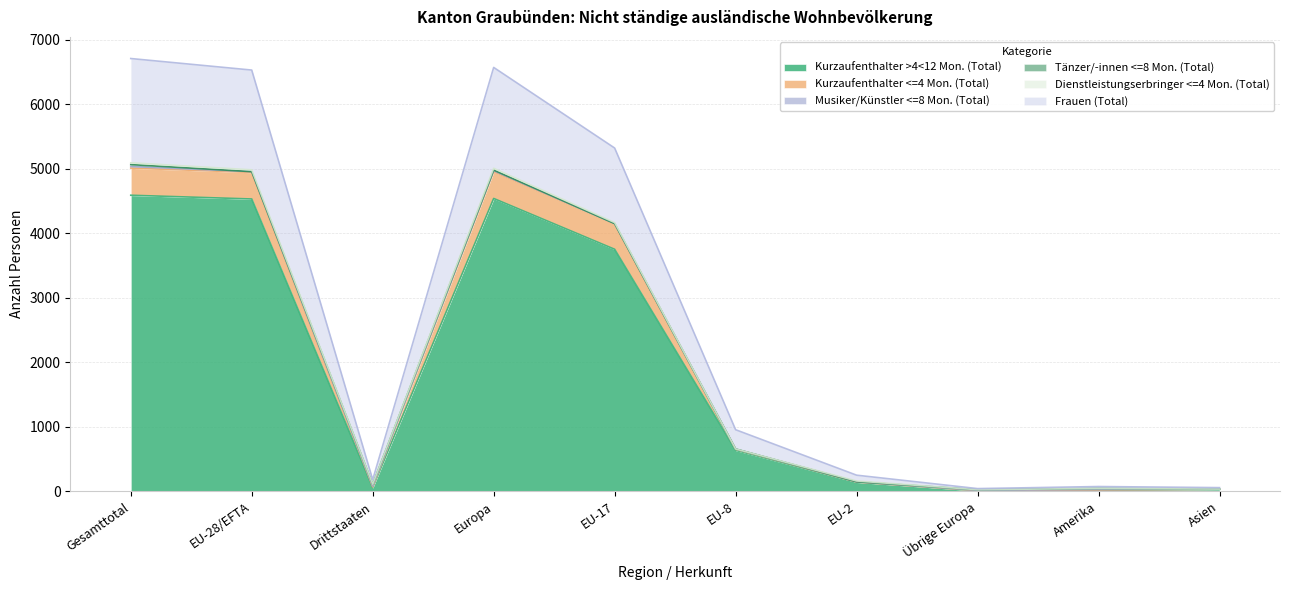

At how many categories does at least one series exceed 1224?

4